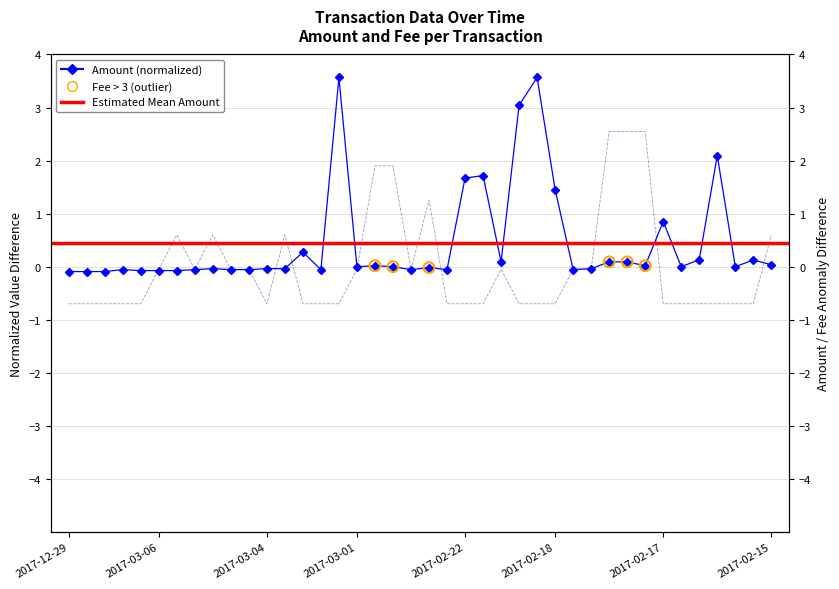

Between 2017-03-04 and 2017-02-21, which is larger?

2017-03-04